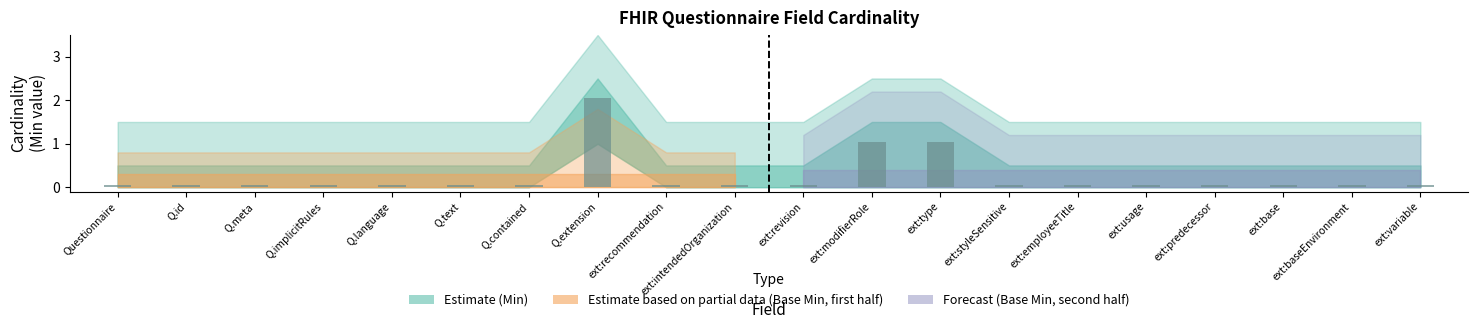

What is the difference between the second highest and minimum values?

1.0